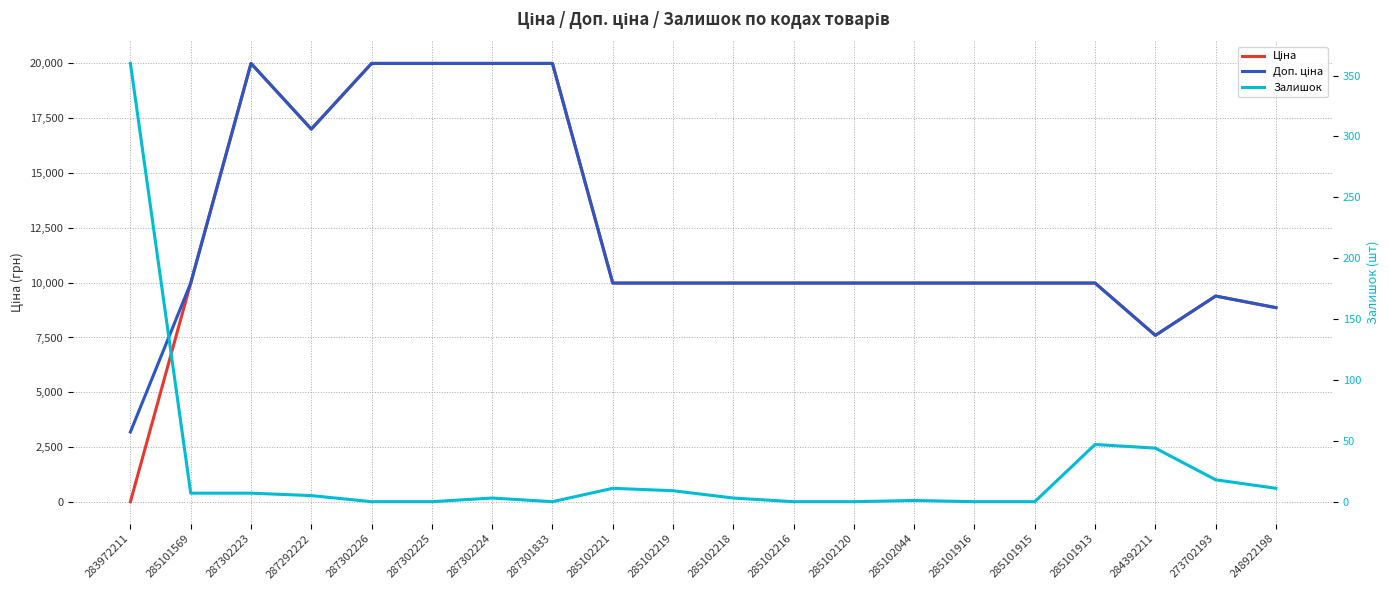

The value of Залишок at 285102221 is 18.6. True or false?

False